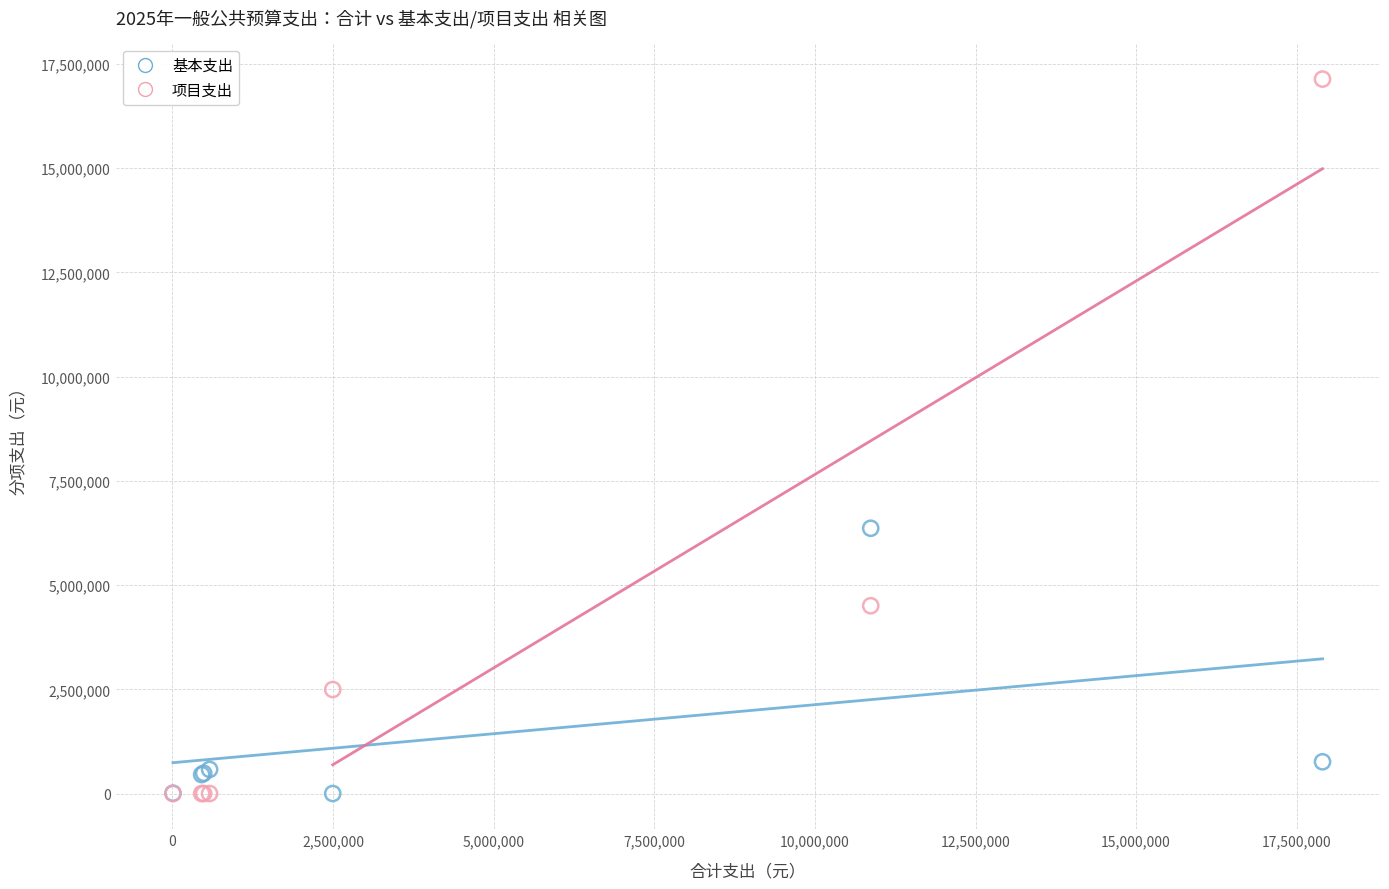

In the 基本支出 series, what Y value is closest to 3181894?

761429.4